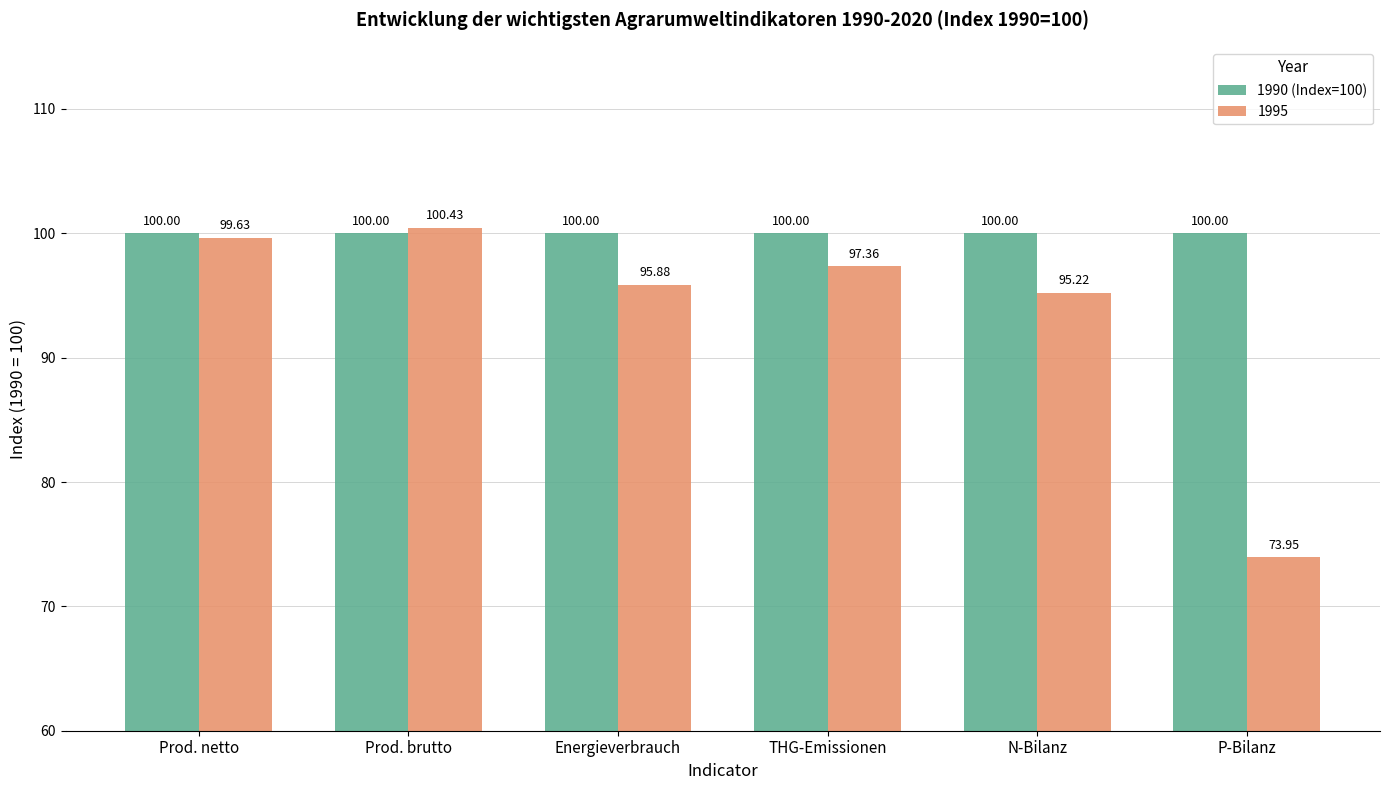

Rank the series by their maximum value, from highest to lowest.

1995, 1990 (Index=100)